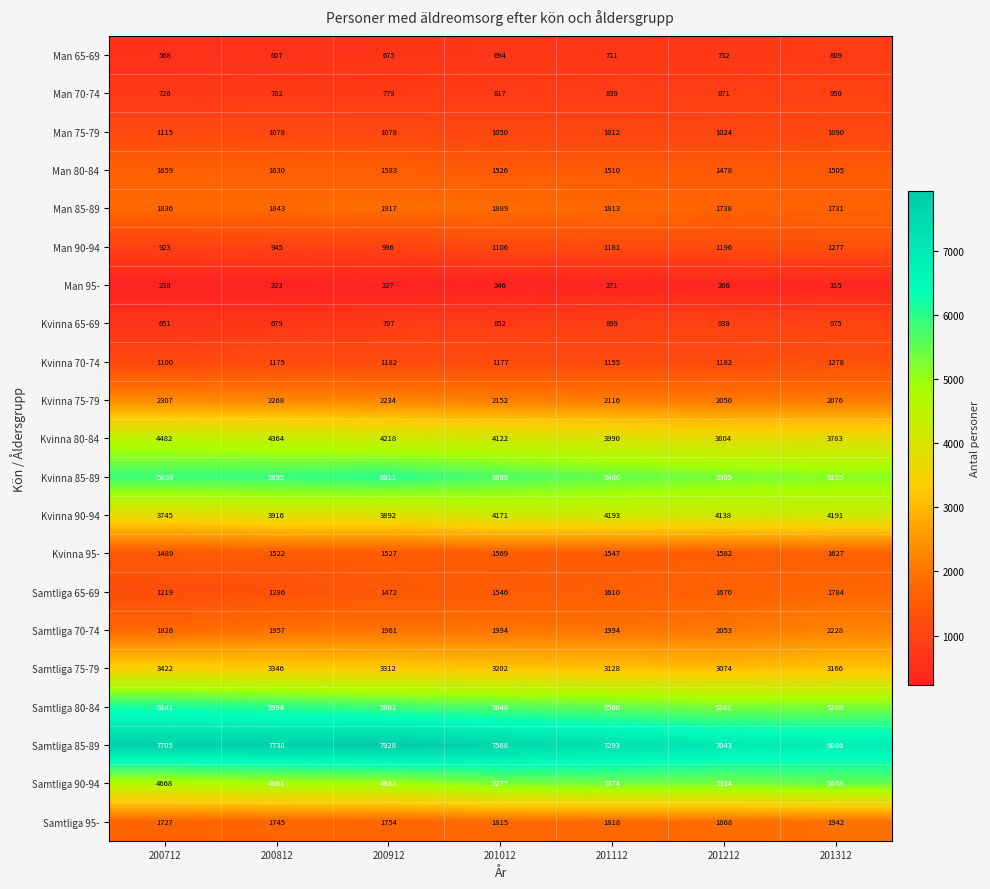

Which series has the widest spread of values?

Samtliga 85-89